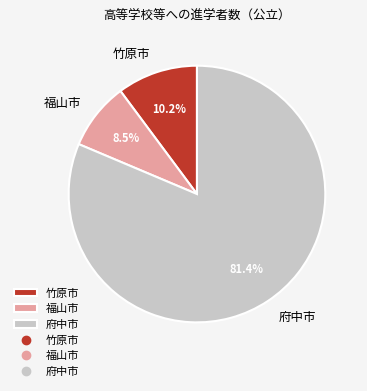

Which slice represents more than half of the pie?

府中市